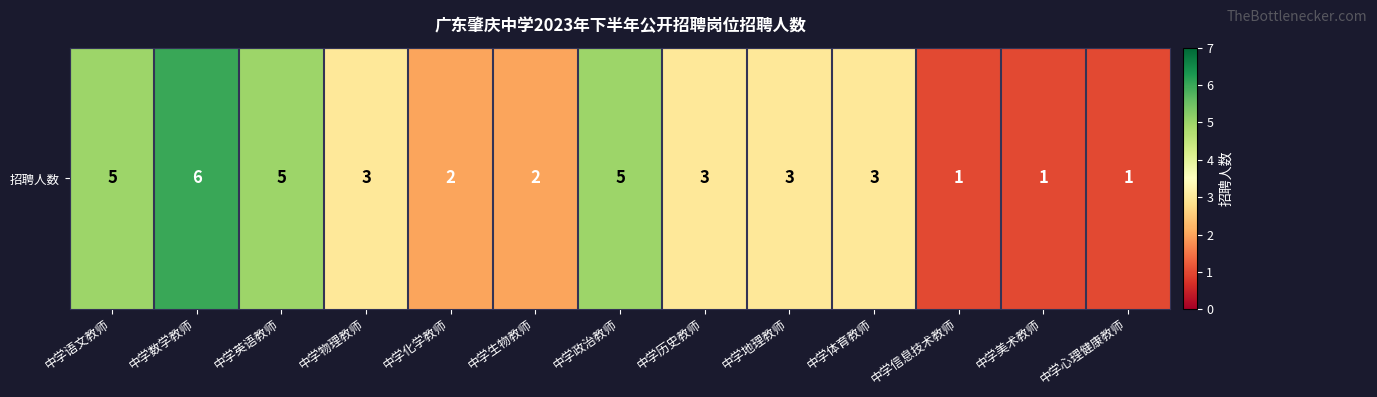

List the labels in order of value, largest first.

中学数学教师, 中学语文教师, 中学英语教师, 中学政治教师, 中学物理教师, 中学历史教师, 中学地理教师, 中学体育教师, 中学化学教师, 中学生物教师, 中学信息技术教师, 中学美术教师, 中学心理健康教师